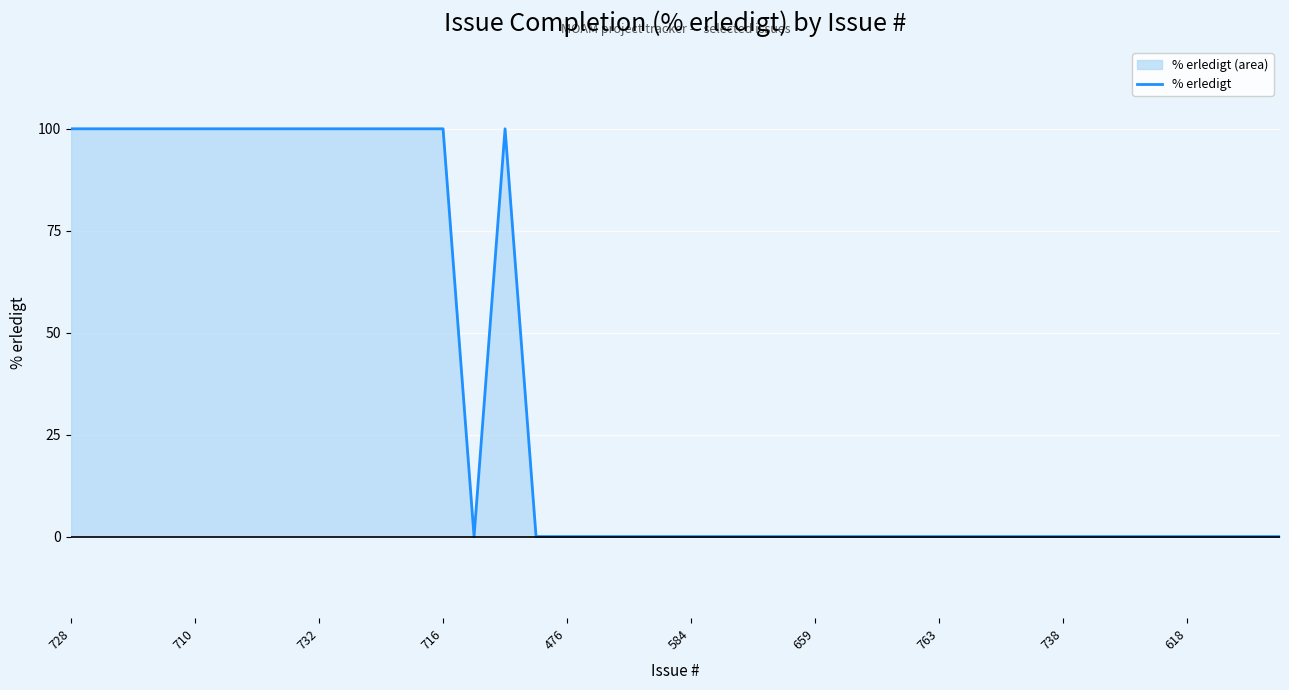

True or false: the data shows 0 at 476.

True